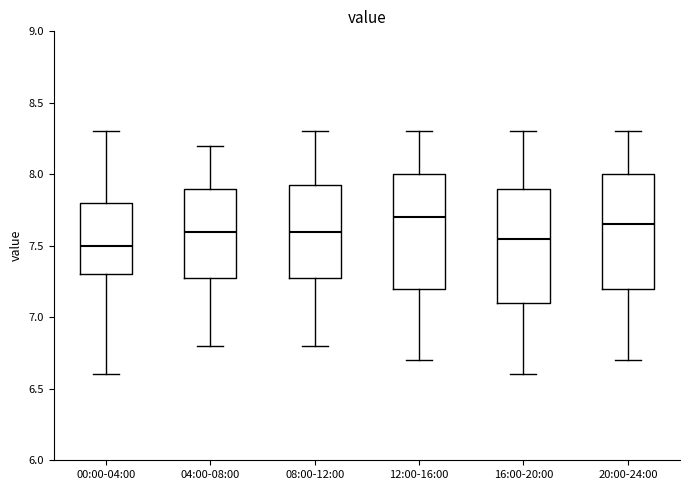

Where does the lower whisker of the box for 00:00-04:00 end on the y-axis? The values are not printed on the chart, so give them approximately, as read against the axis.

6.60